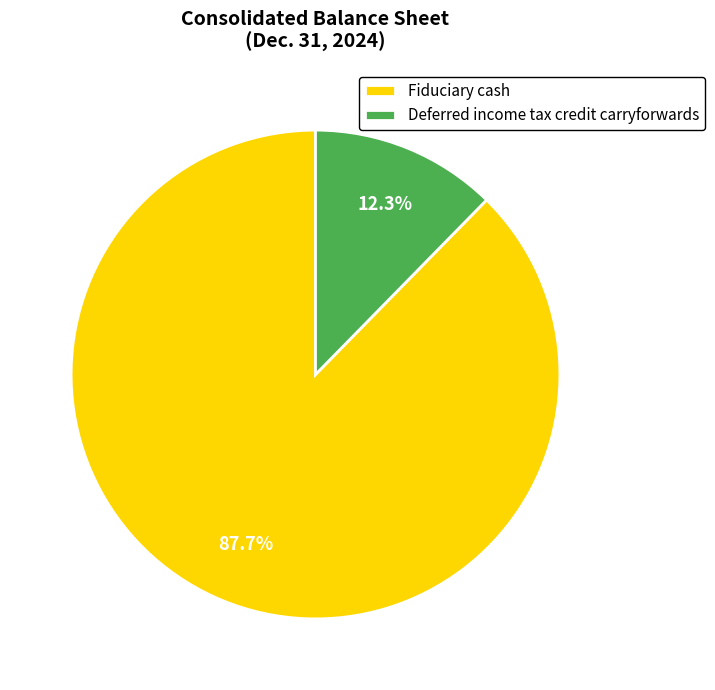

Which category has the biggest portion of the pie?

Fiduciary cash